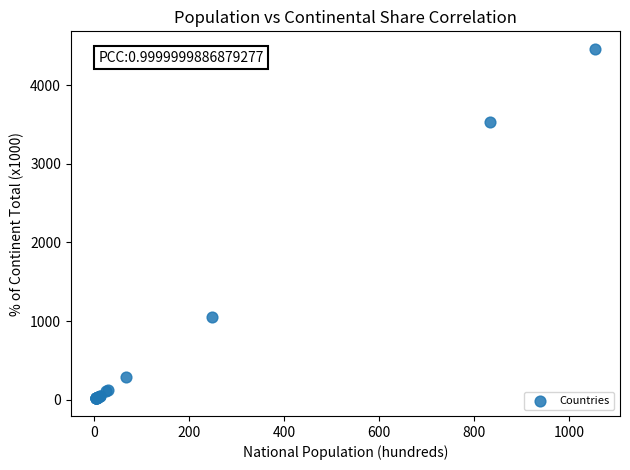

What Y value in the scatter plot is closest to 2239?

1054